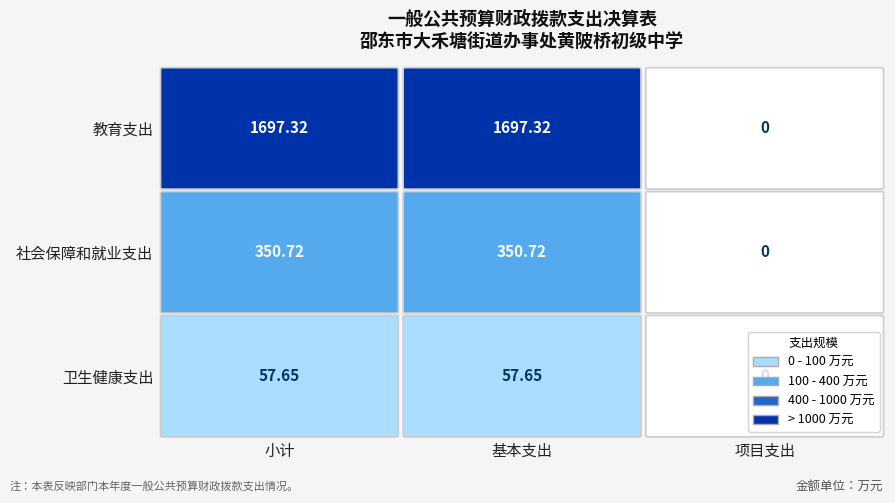

What is the difference between the maximum and minimum values in the 卫生健康支出 series?

57.6